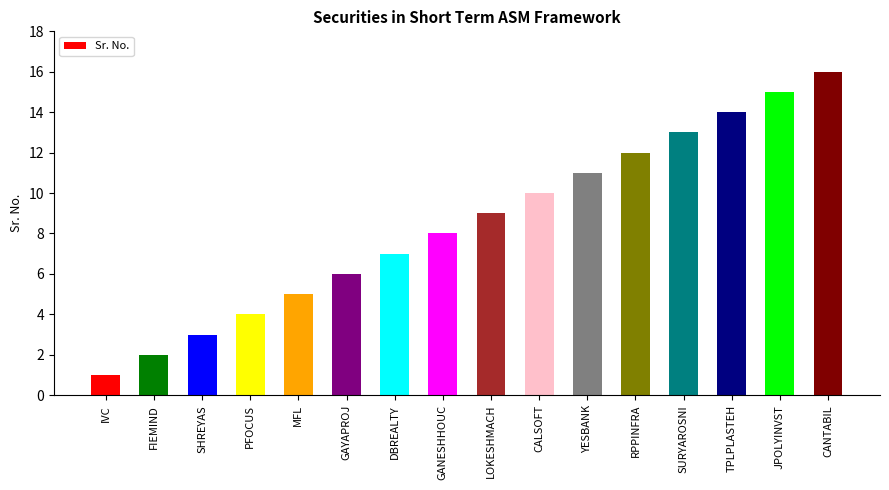

At which label is the value closest to 8?

GANESHHOUC